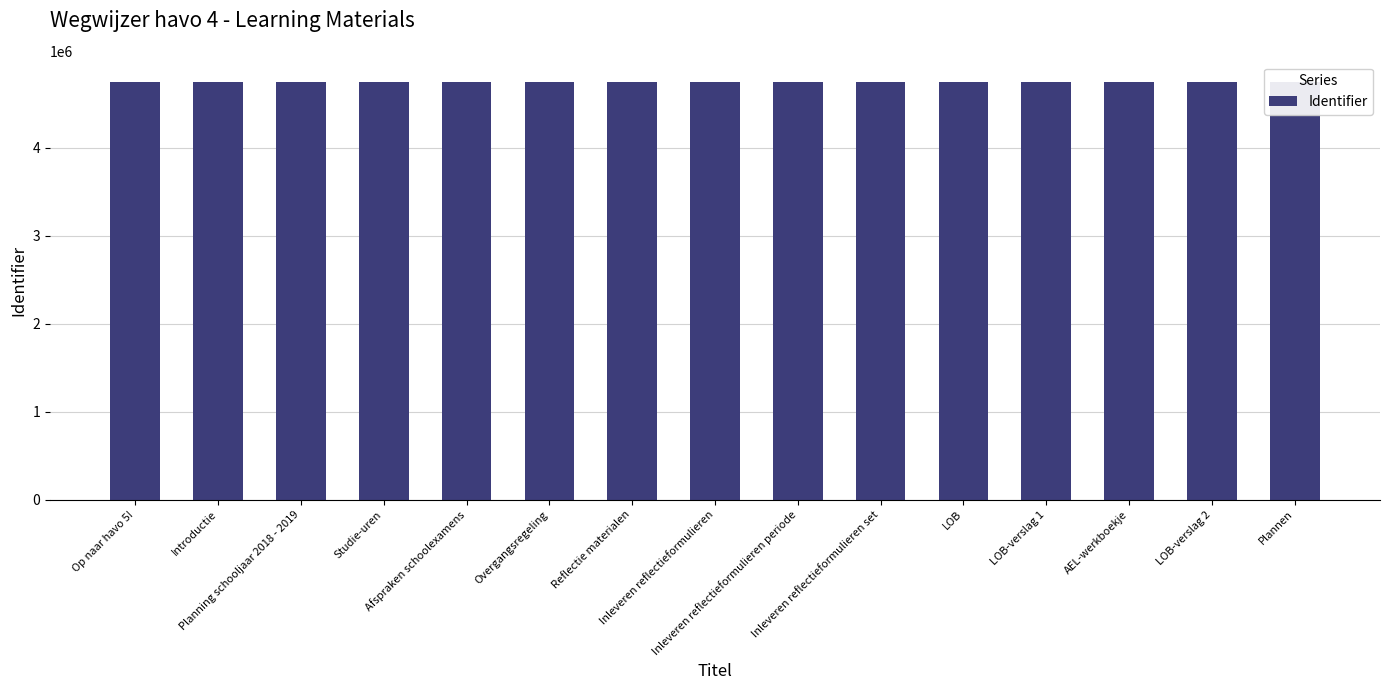

Count the number of values greater than 4742164.

7